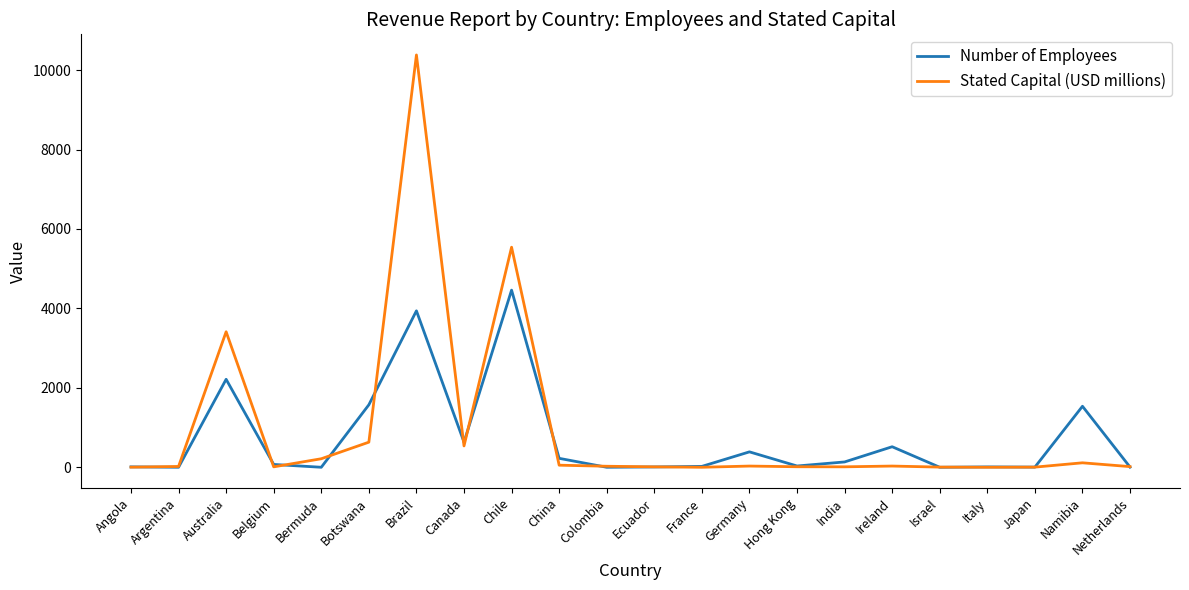

What is the difference between the second highest and minimum values in the Number of Employees series?

3939.0